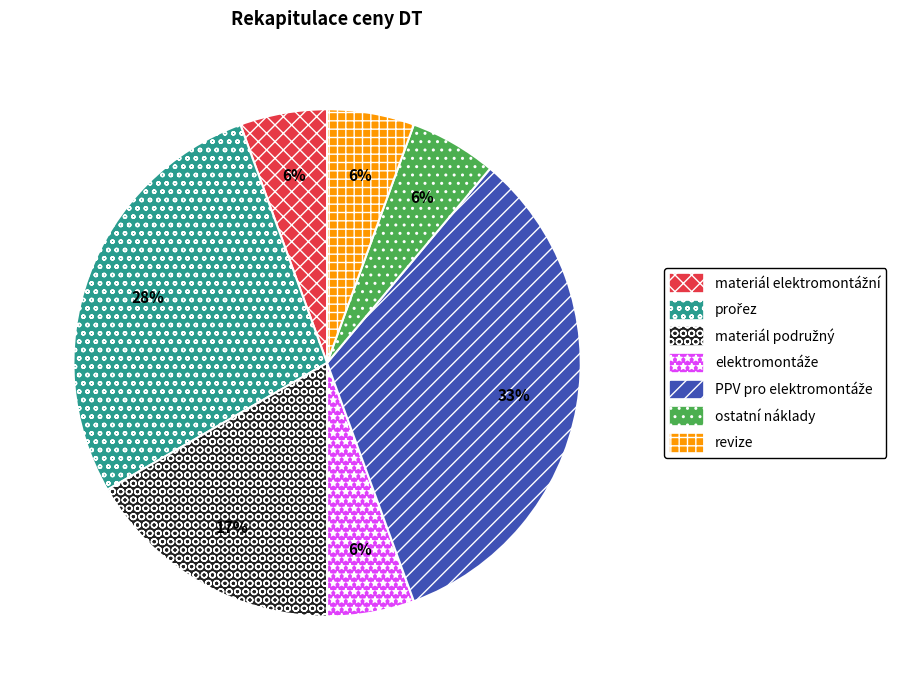

Is it true that ostatní náklady is 1% of the pie?

False